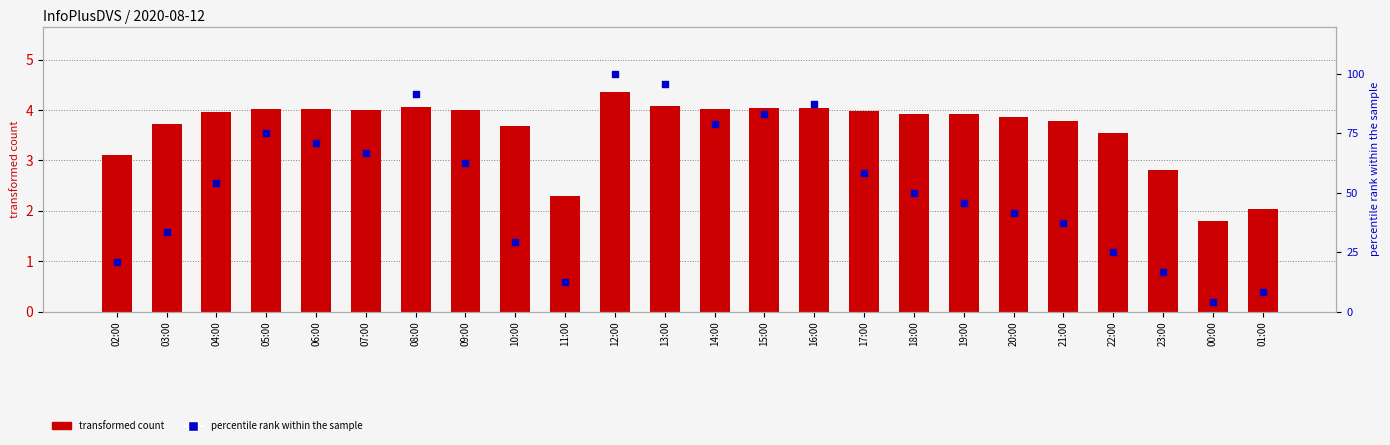

Which series contains the highest Y value?

percentile rank within the sample